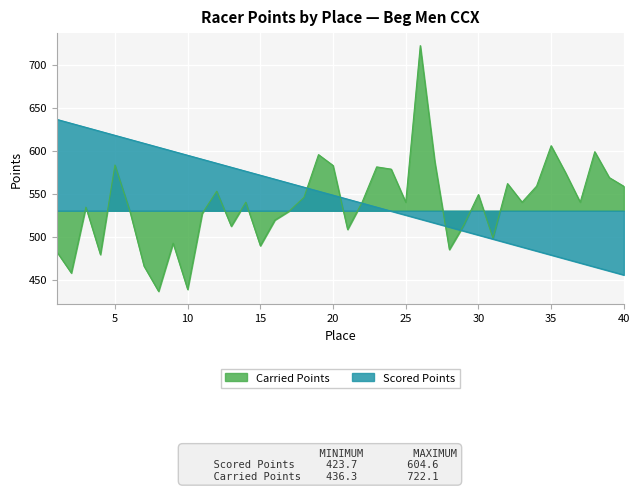

What are all the series names shown in the legend?

Carried Points, Scored Points